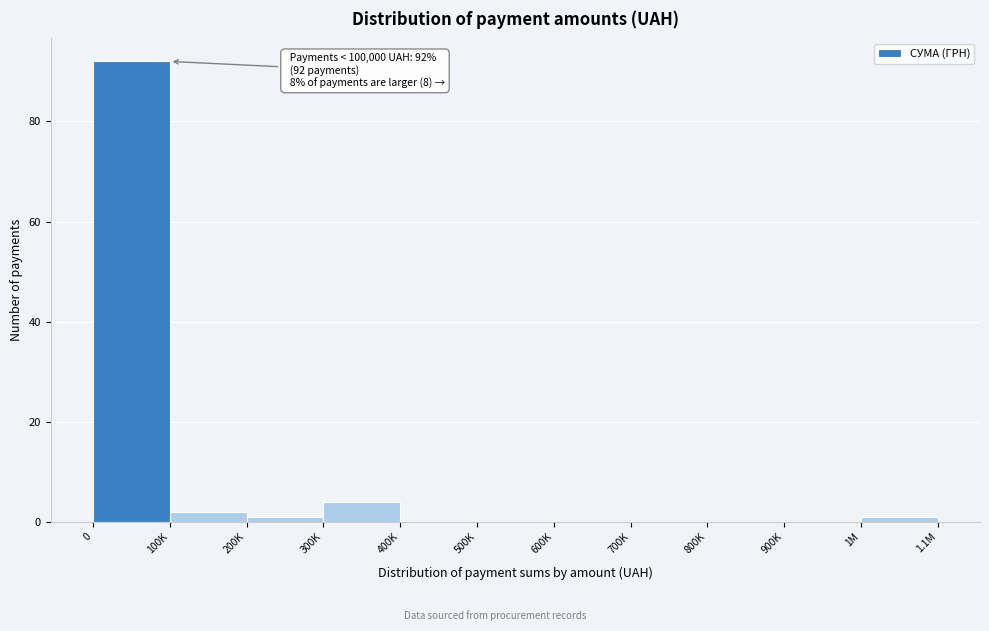

Reading right to left, transcribe all the data shown in this chart.

1M=1	900K=0	800K=0	700K=0	600K=0	500K=0	400K=0	300K=4	200K=1	100K=2	0=92